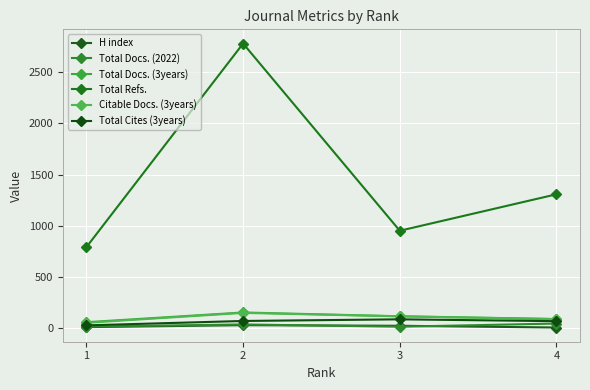

True or false: Total Refs. and Citable Docs. (3years) cross at least once.

False